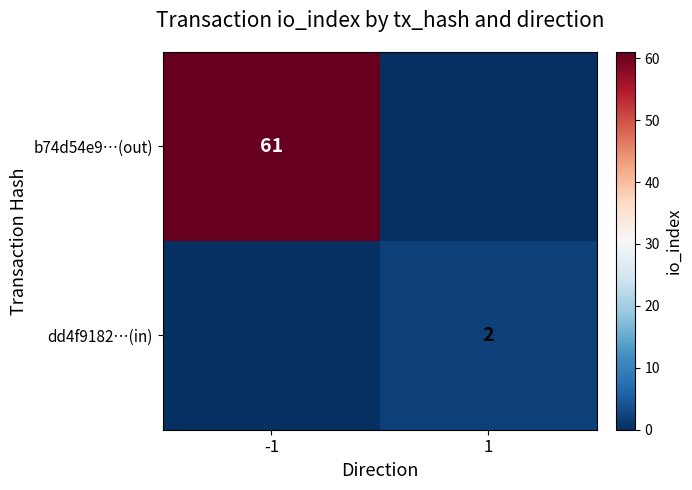

Is it true that dd4f9182…(in) equals 3 at 1?

False